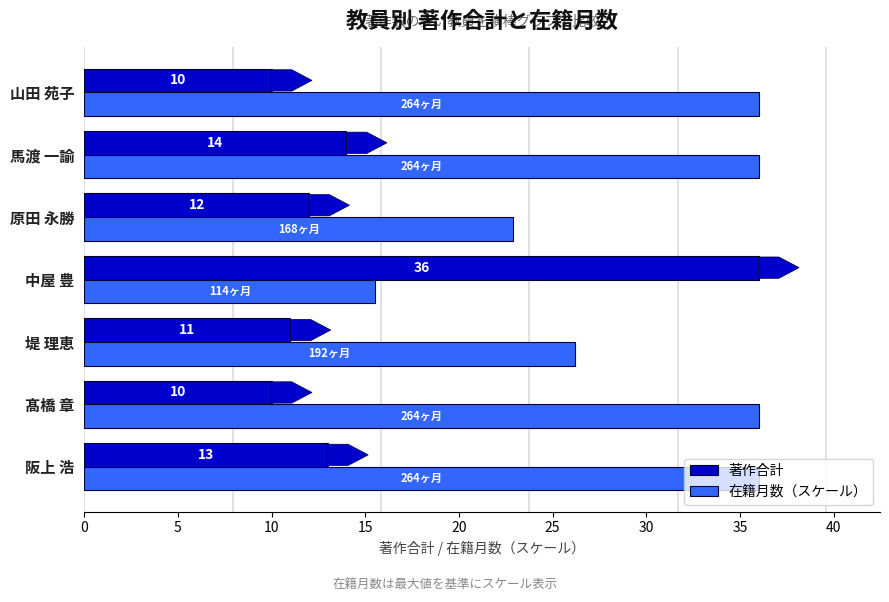

What is the maximum value for 著作合計?

36.0